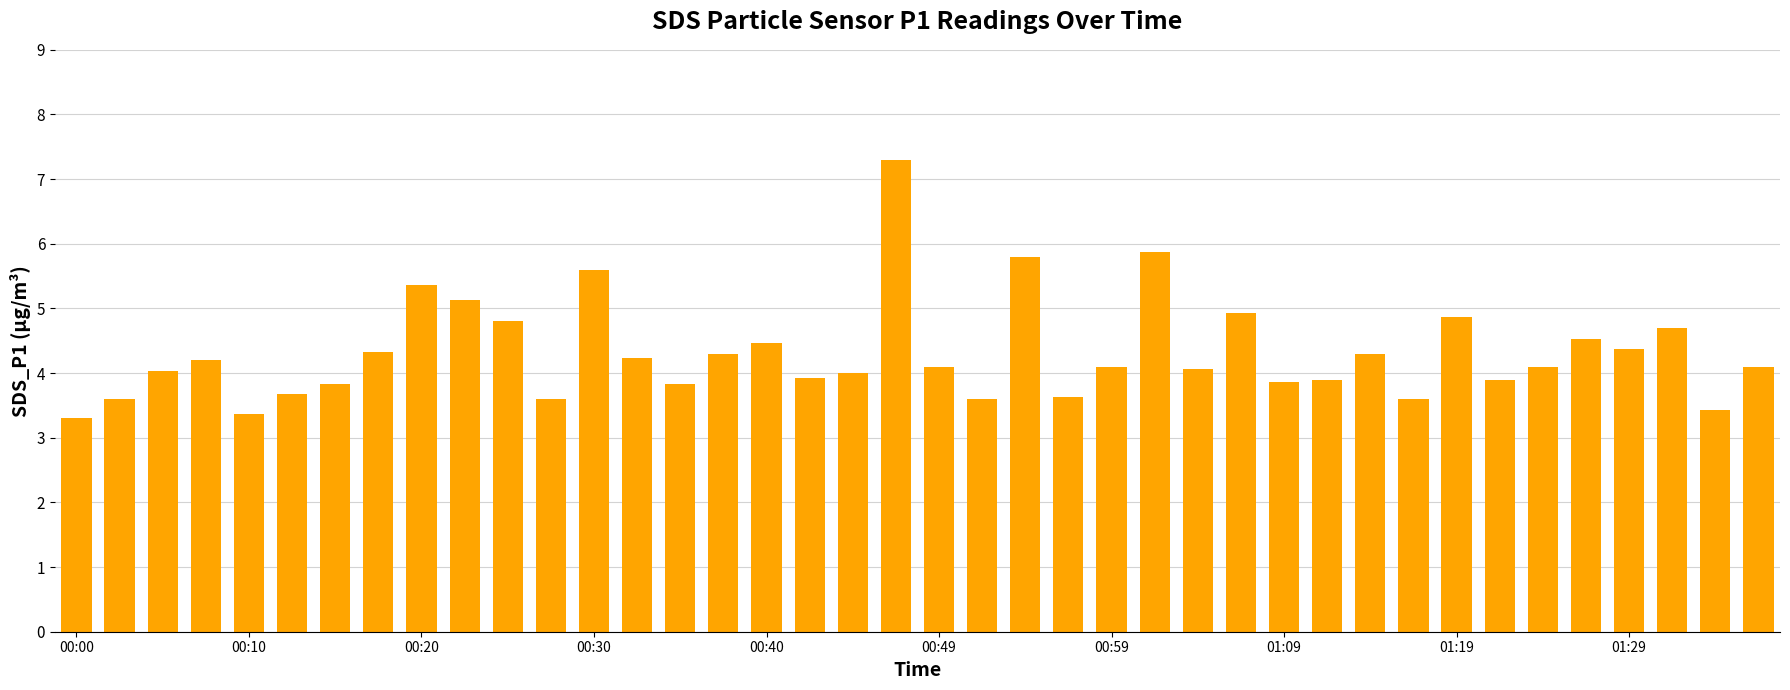

What is the sum of all values?

172.7